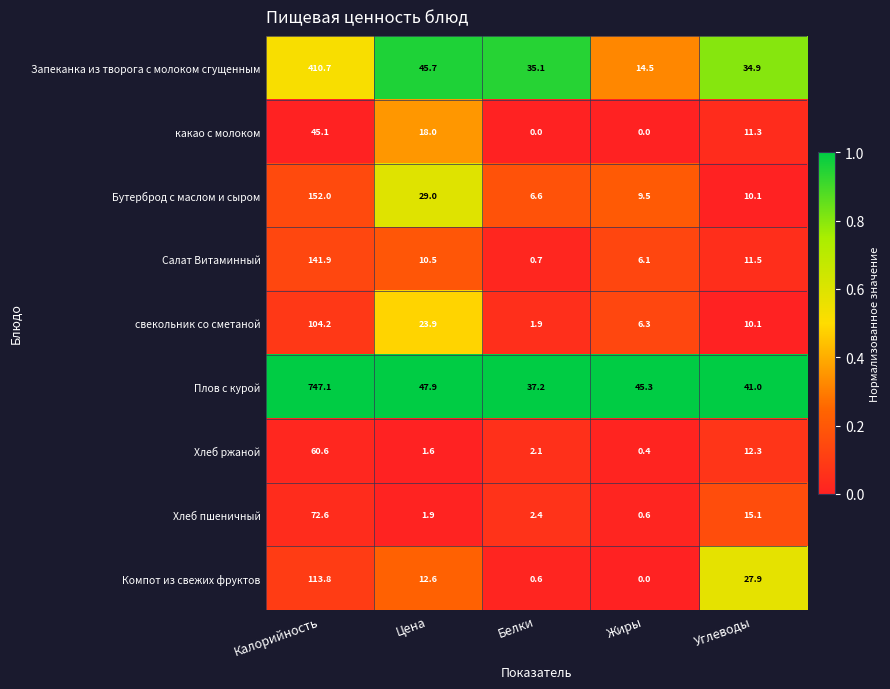

True or false: свекольник со сметаной has a value of 13.5 at Углеводы.

False